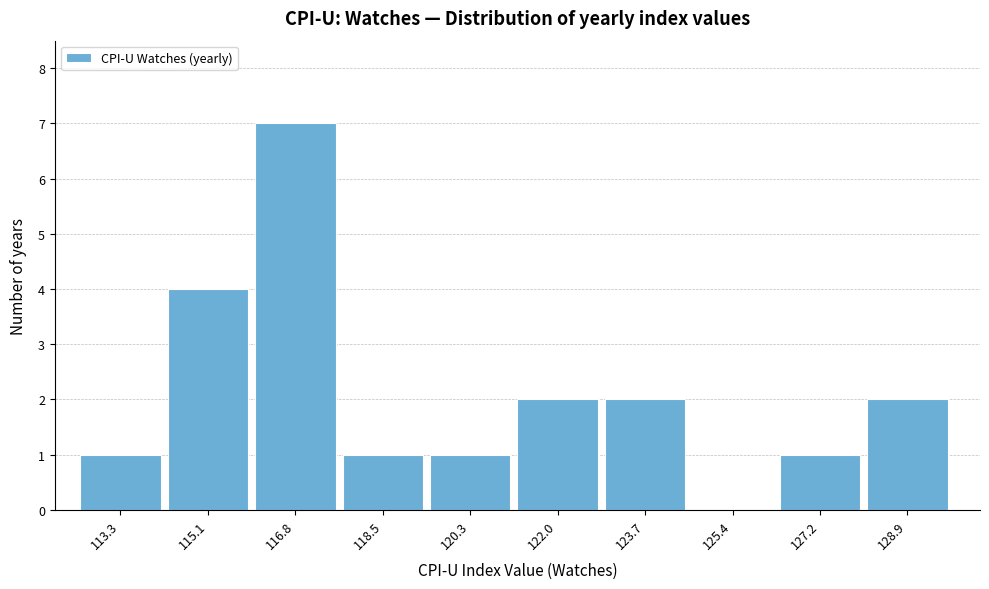

Over which range of the x-axis is the bar tallest?

116.0 to 117.8